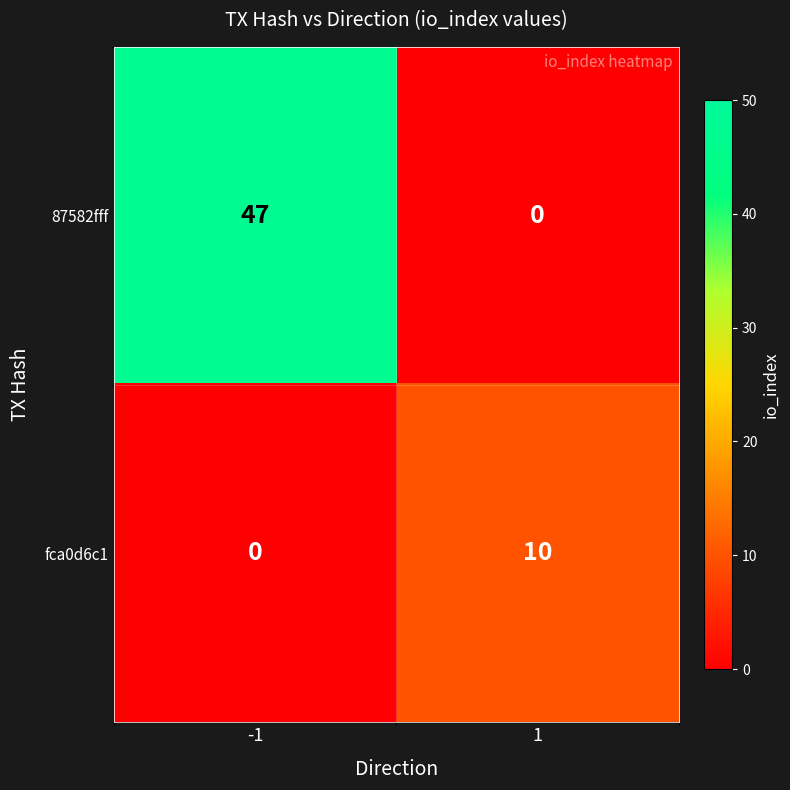

Is it true that fca0d6c1 equals 0 at -1?

True